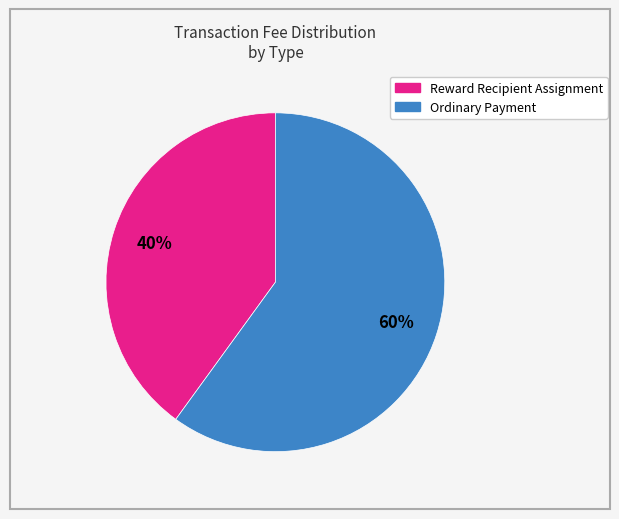

Which slice is the largest?

Ordinary Payment